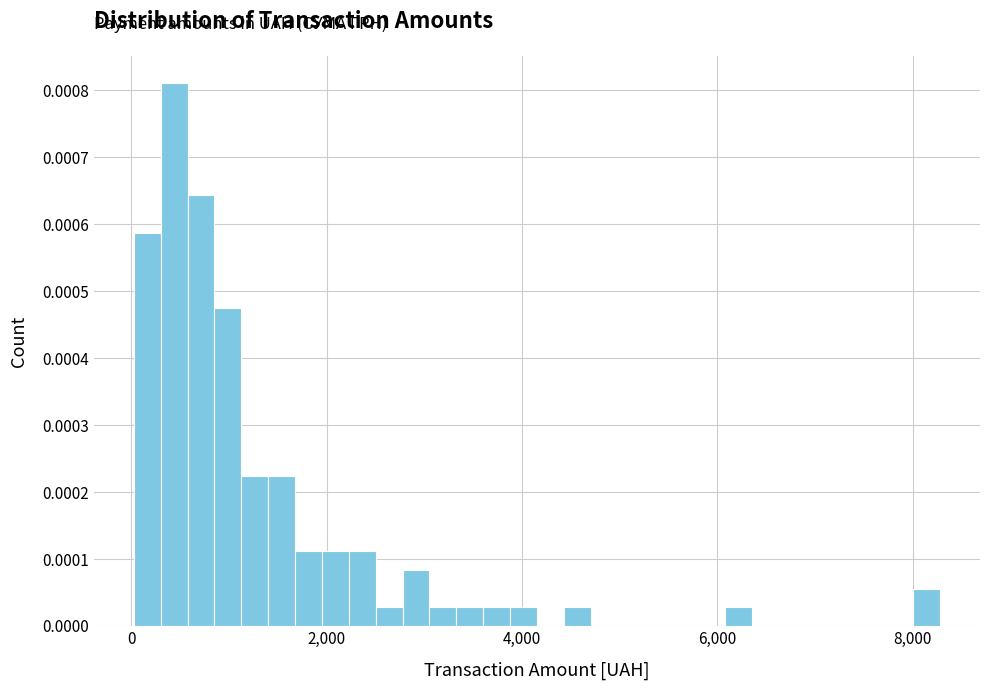

Read against the x-axis, roughly where is the centre of the tallest bar?

400